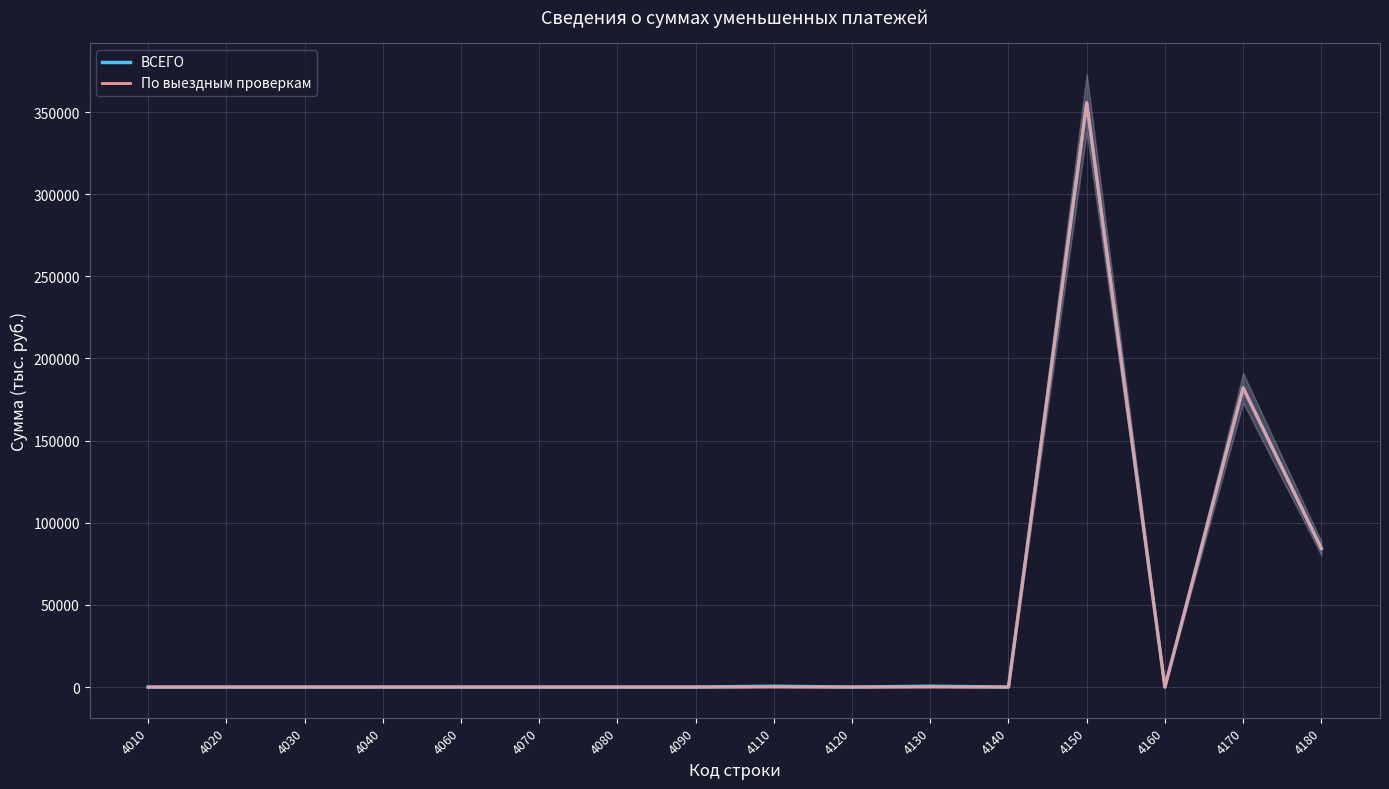

What is the difference between the second highest and minimum values in the По выездным проверкам series?

182103